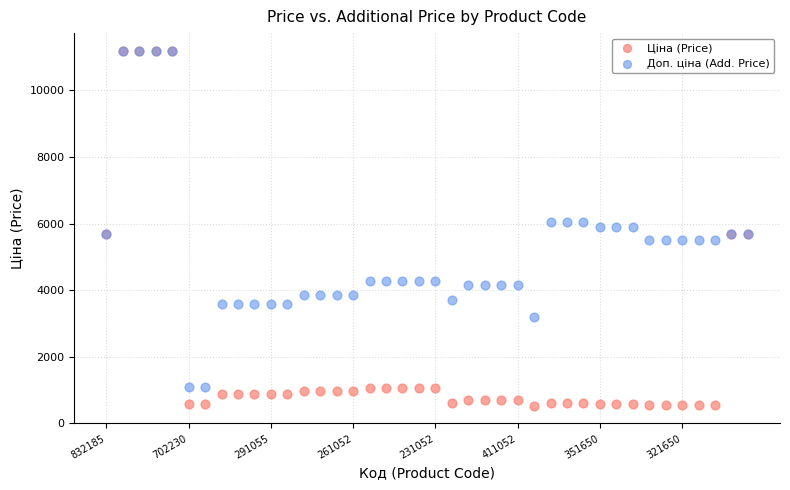

What are all the series names shown in the legend?

Ціна (Price), Доп. ціна (Add. Price)